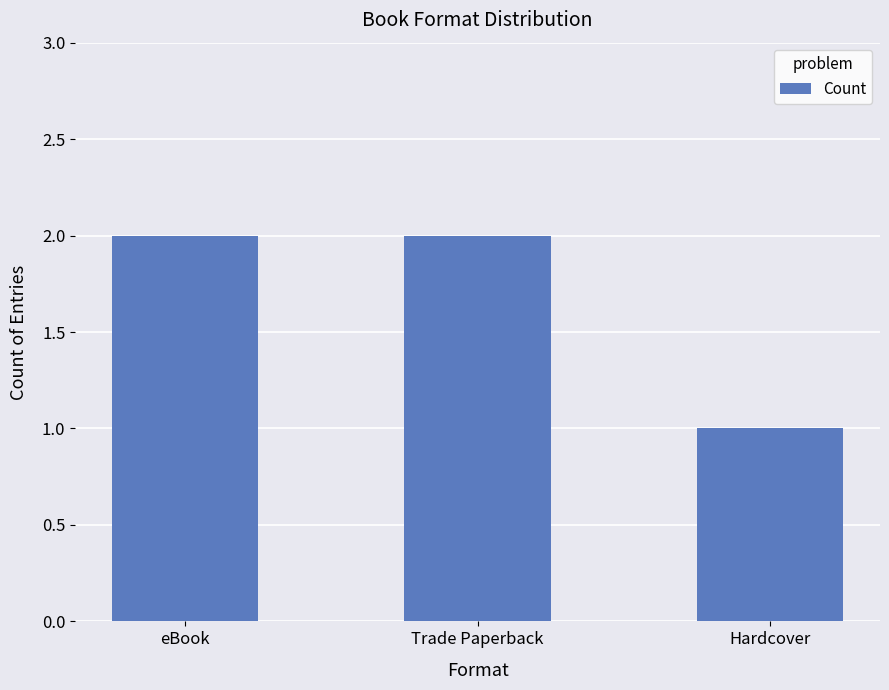

What is the sum of all values?

5